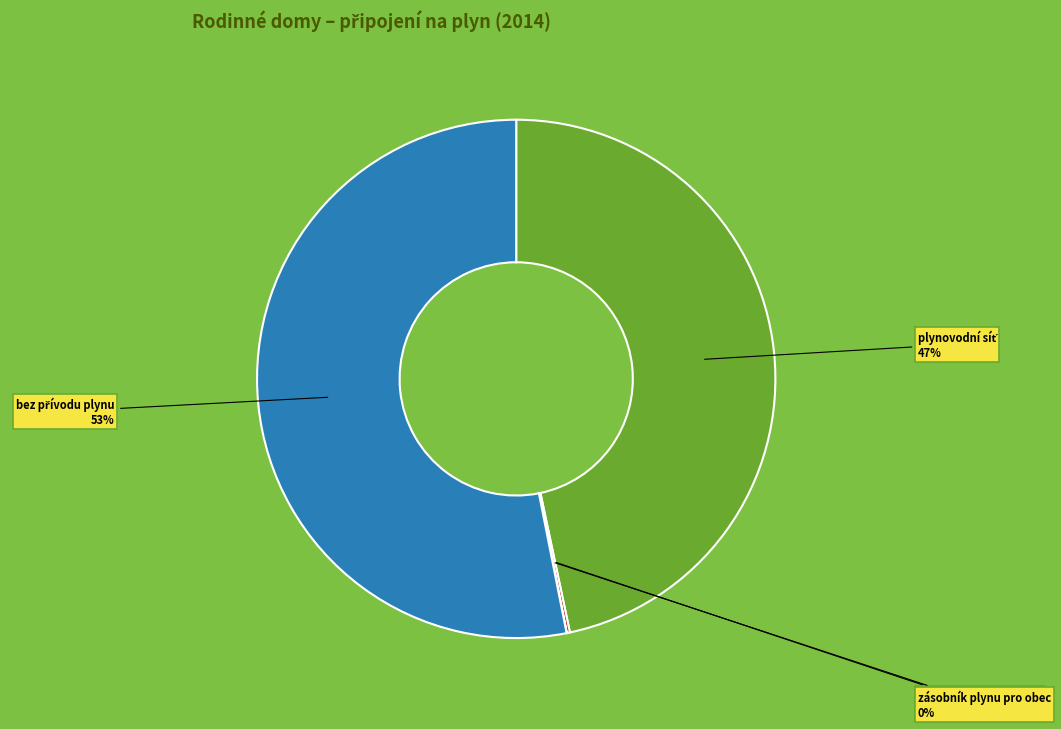

Is there a majority slice in this chart?

Yes